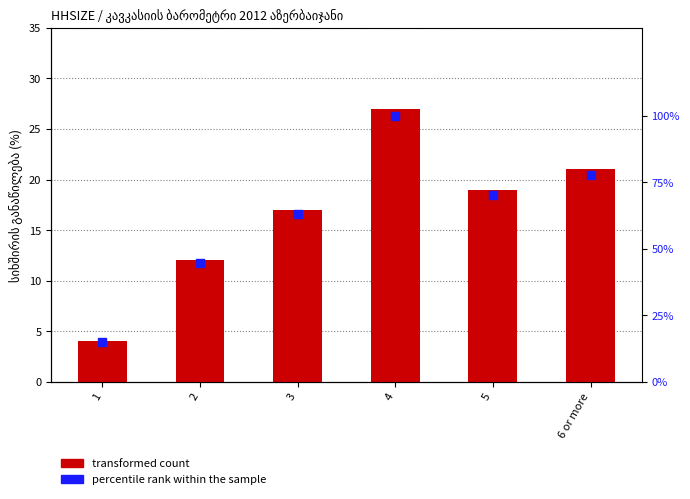

Which series contains the highest Y value?

percentile rank within the sample